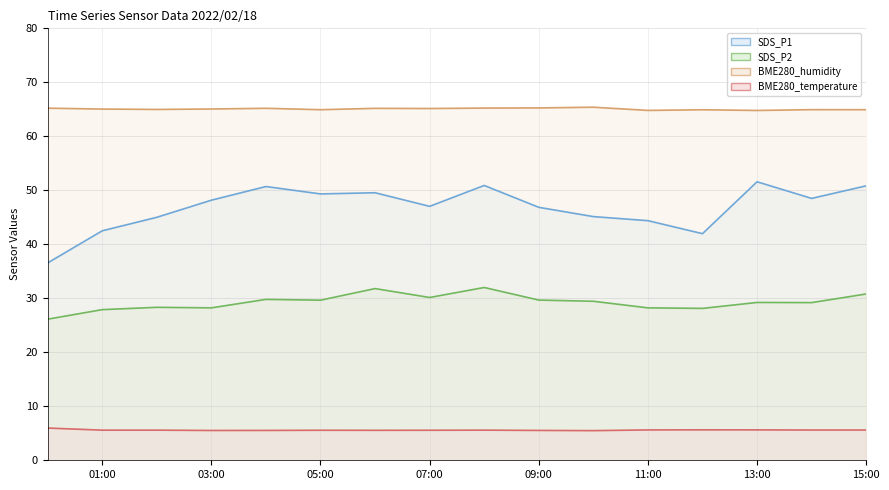

Rank the series by their average value, from lowest to highest.

BME280_temperature, SDS_P2, SDS_P1, BME280_humidity